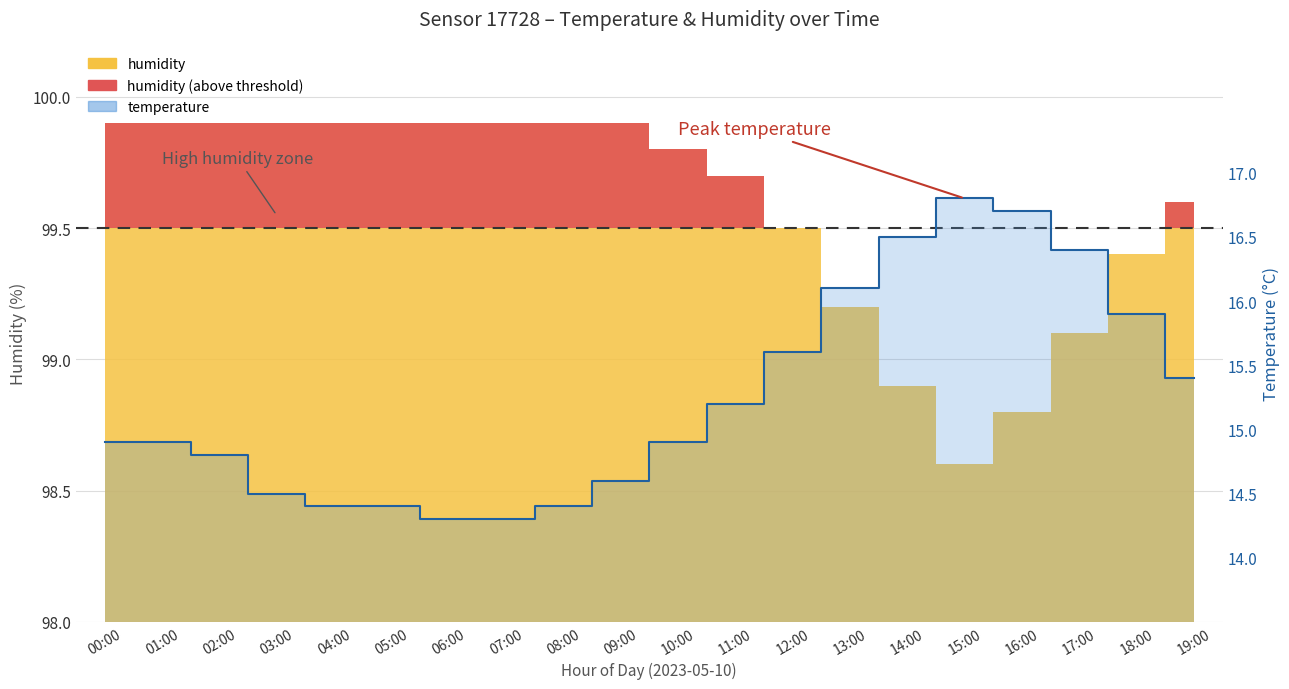

List the labels in order of value, largest first.

15:00, 16:00, 14:00, 17:00, 13:00, 18:00, 12:00, 19:00, 11:00, 00:00, 01:00, 10:00, 02:00, 09:00, 03:00, 04:00, 05:00, 08:00, 06:00, 07:00